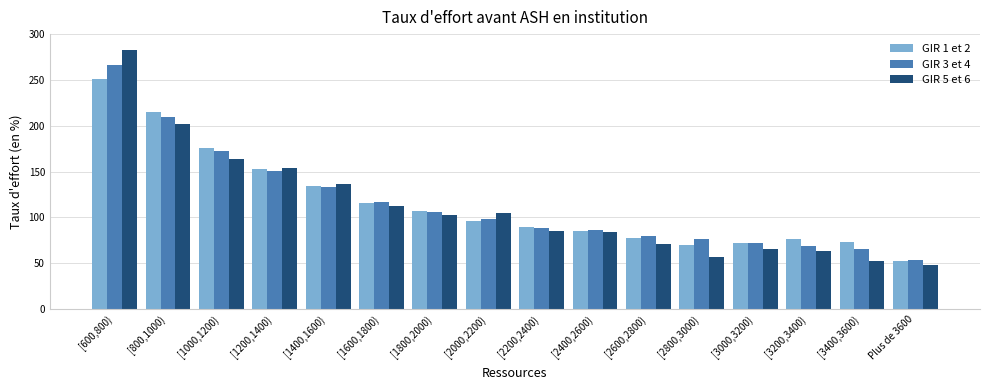

True or false: GIR 3 et 4 has a value of 18 at [2600,2800).

False